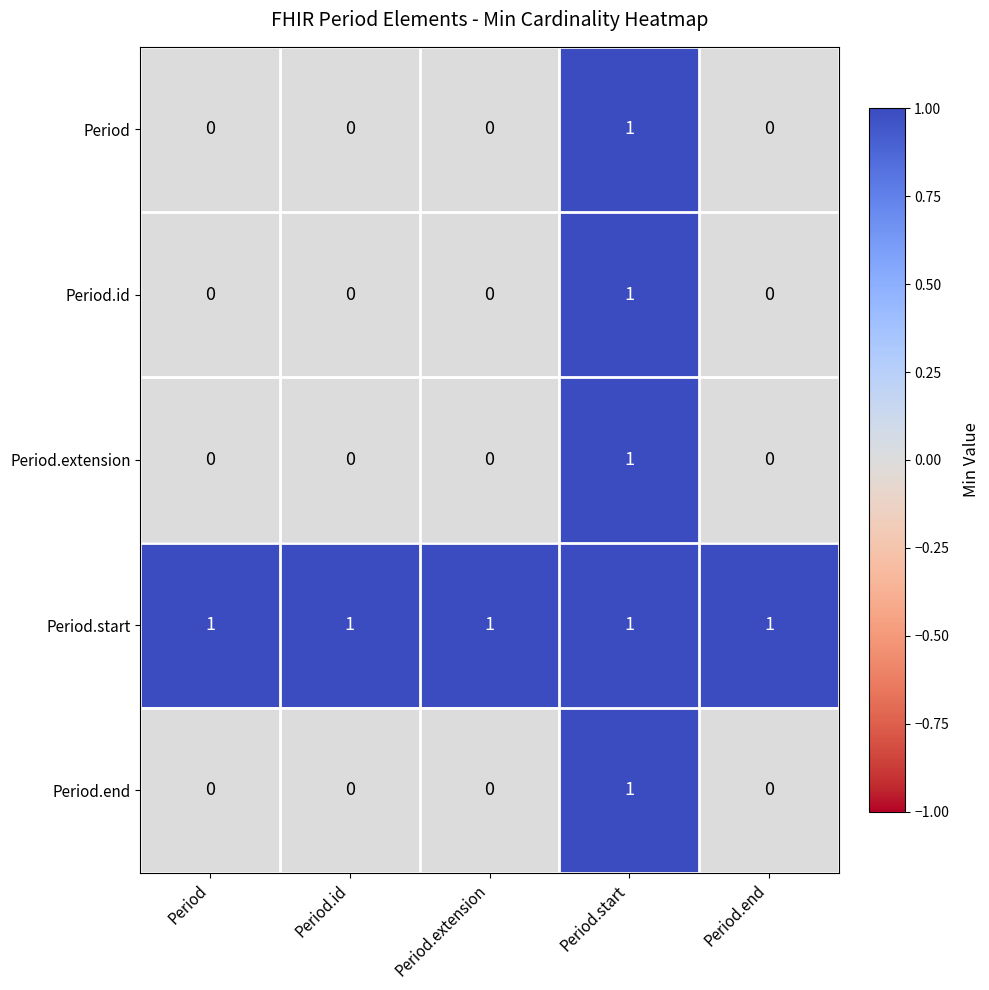

Which series has the largest total across all categories?

Period.start